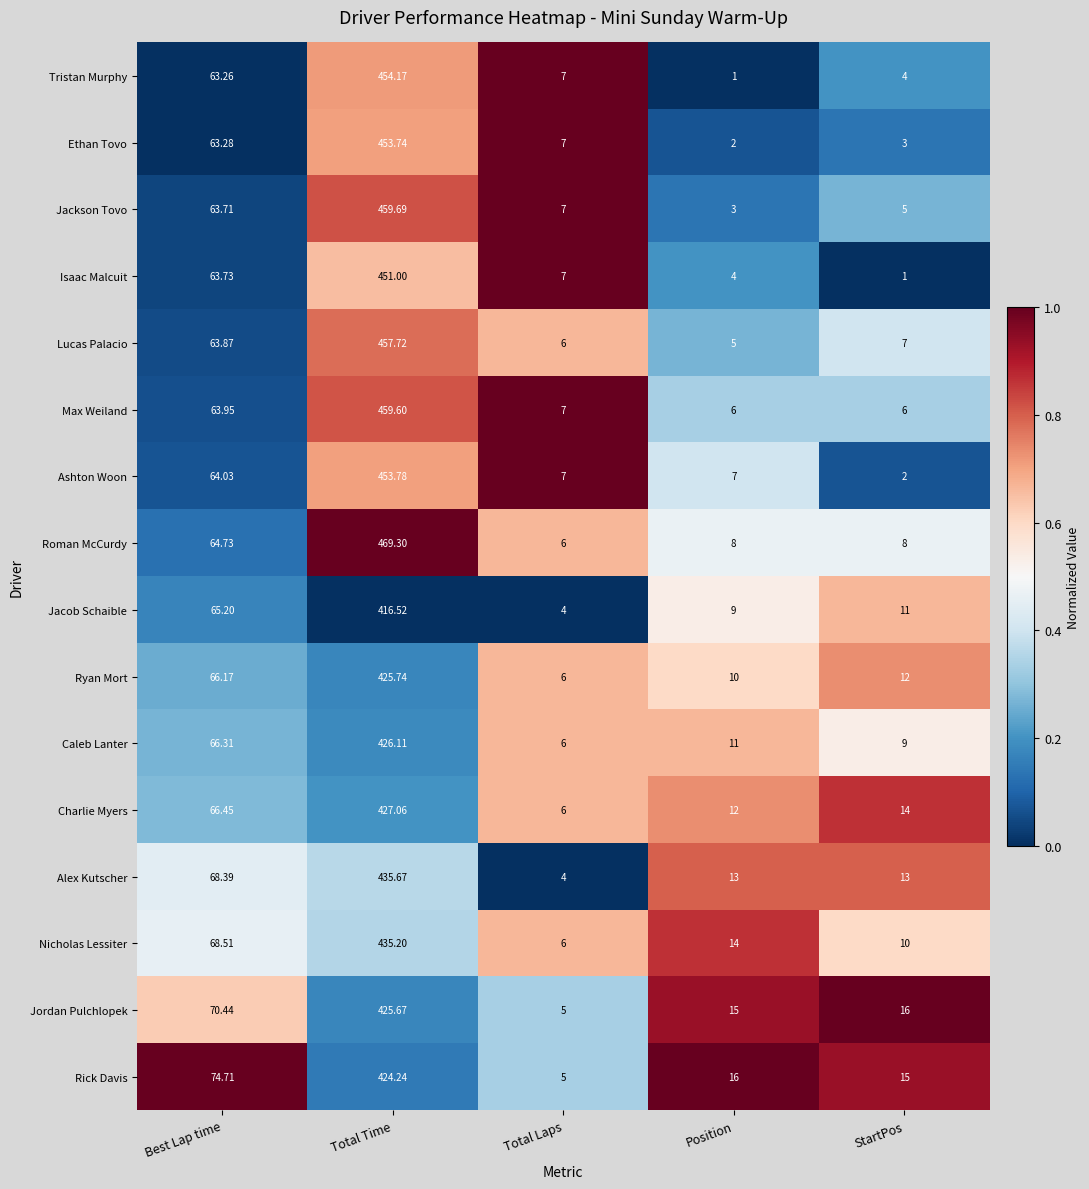

At which label does Jackson Tovo reach its peak?

Total Time